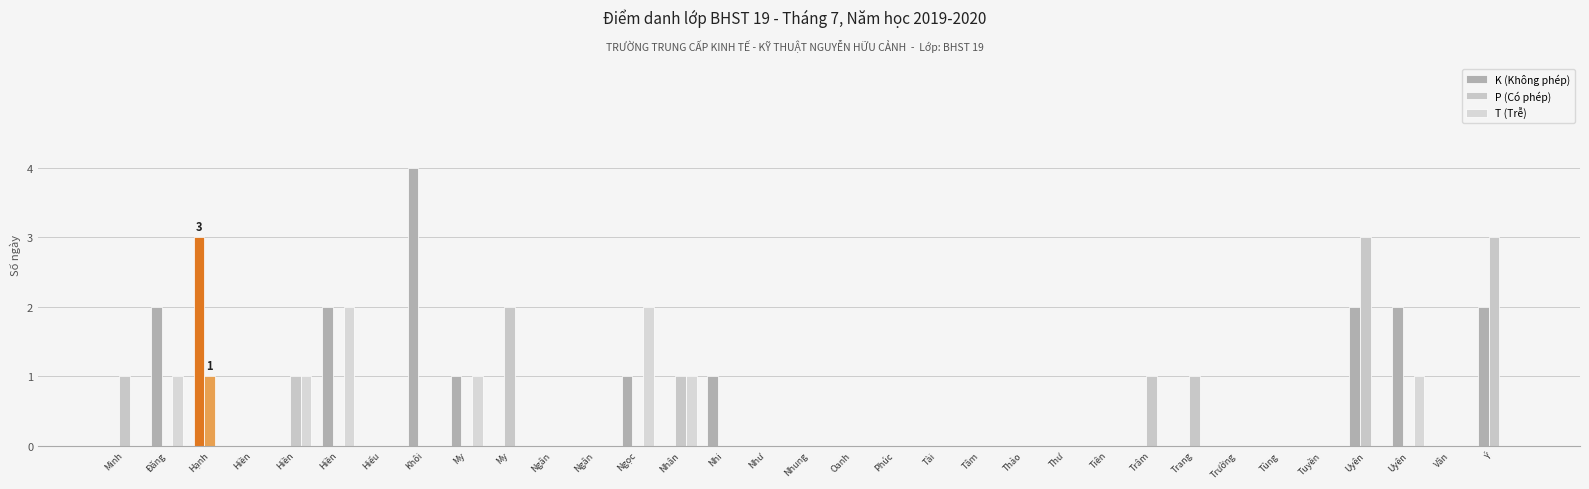

How many categories are shown in the chart?

33